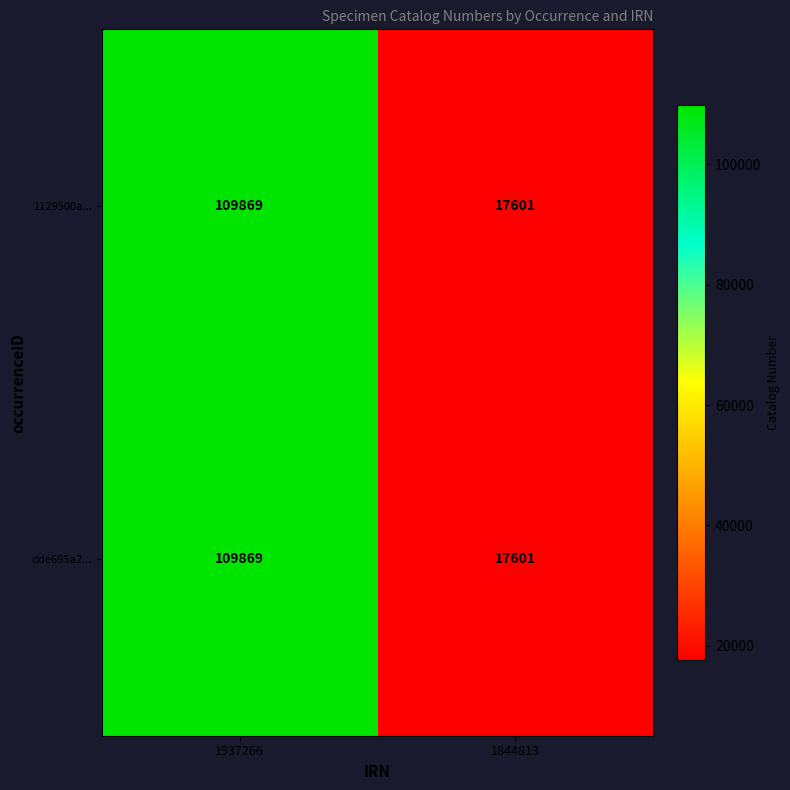

What is the difference between the maximum and minimum values in the dde695a2... series?

92268